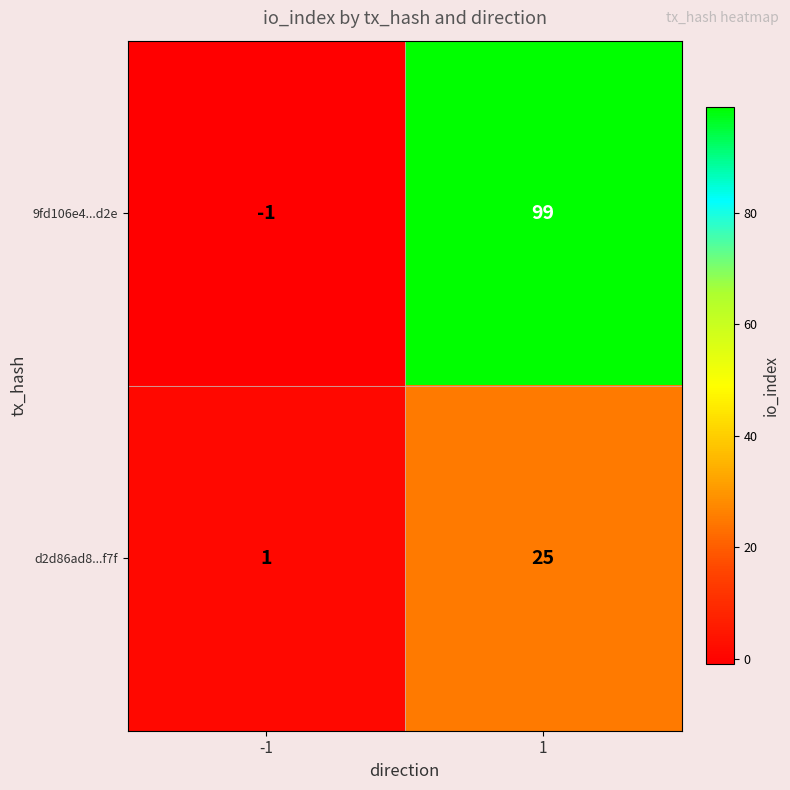

What is the difference between the maximum and minimum values in the d2d86ad8...f7f series?

24